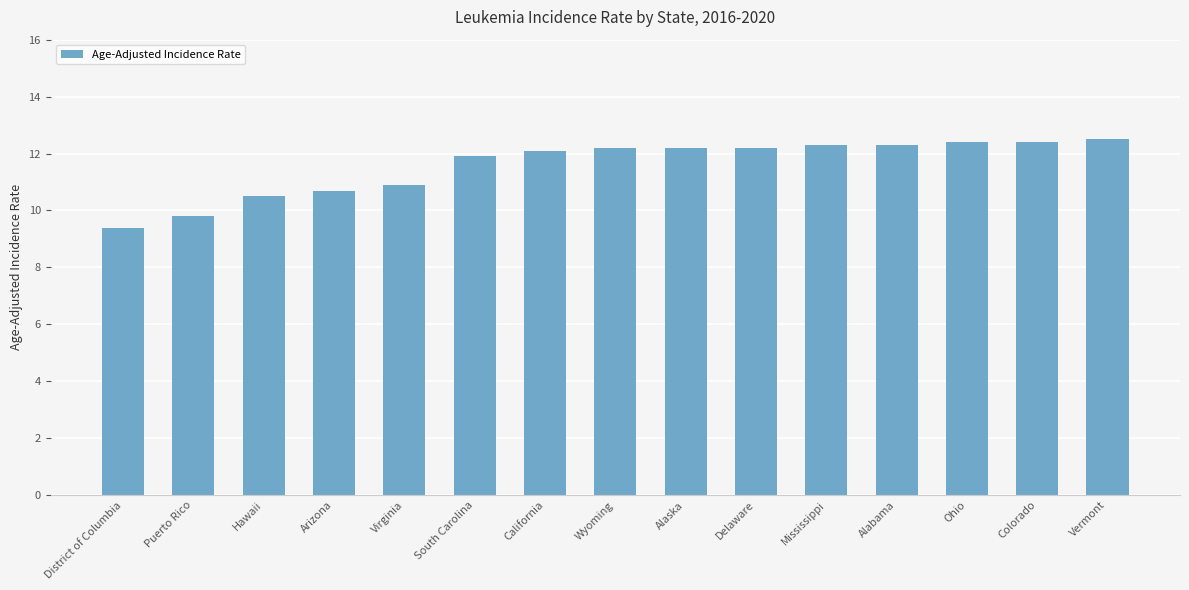

What is the difference between the maximum and minimum values?

3.1